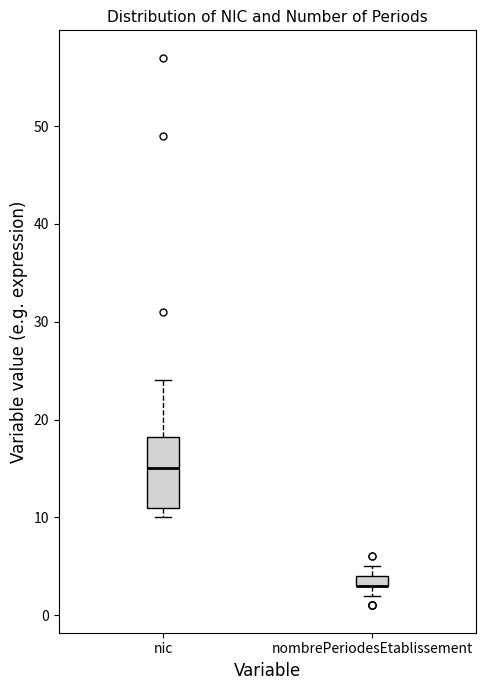

Comparing the boxes themselves (not the whiskers), which one is the tallest?

nic